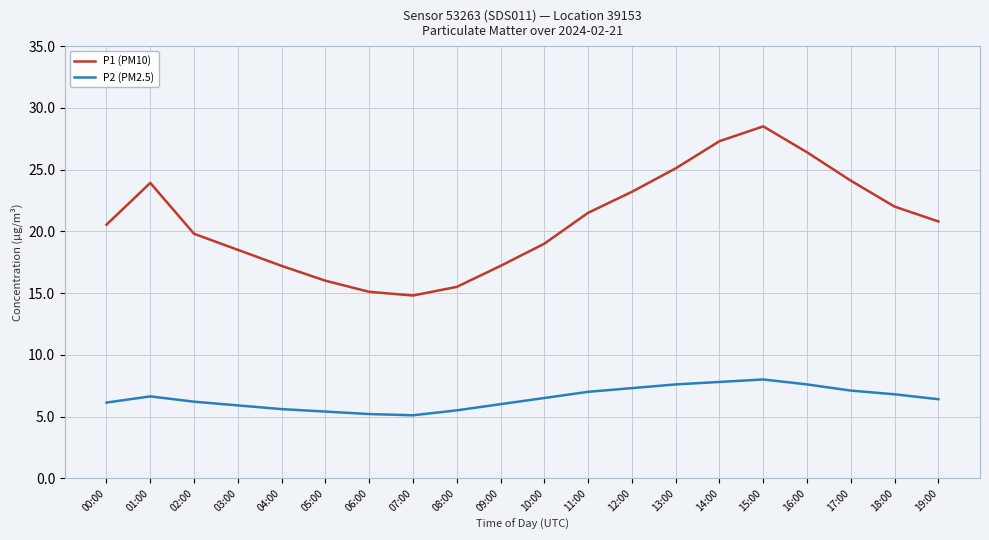

Rank the series by their maximum value, from highest to lowest.

P1 (PM10), P2 (PM2.5)